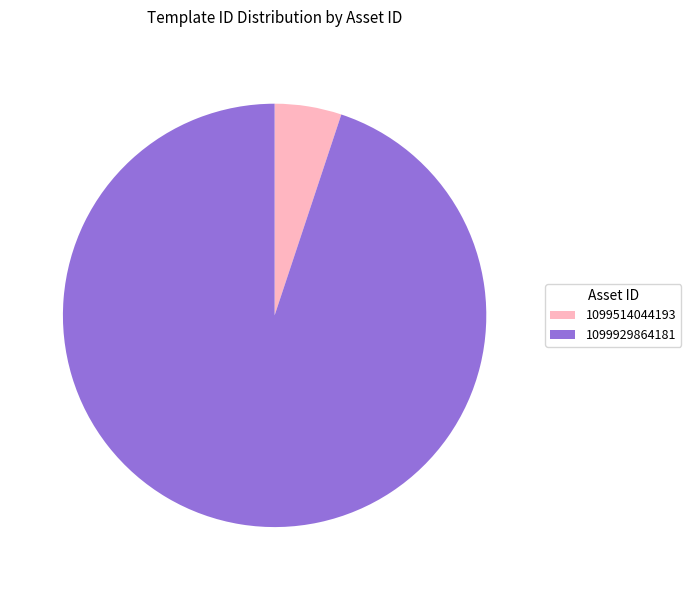

What is the largest slice in the pie chart?

1099929864181